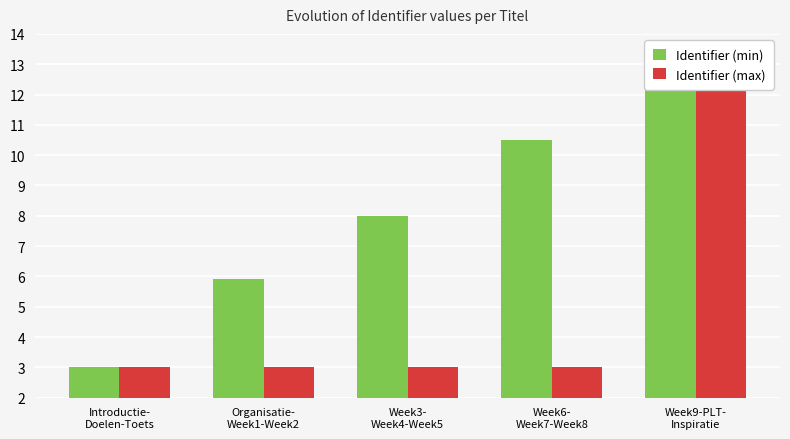

The value of Identifier (min) at Week6-
Week7-Week8 is 3.9. True or false?

False